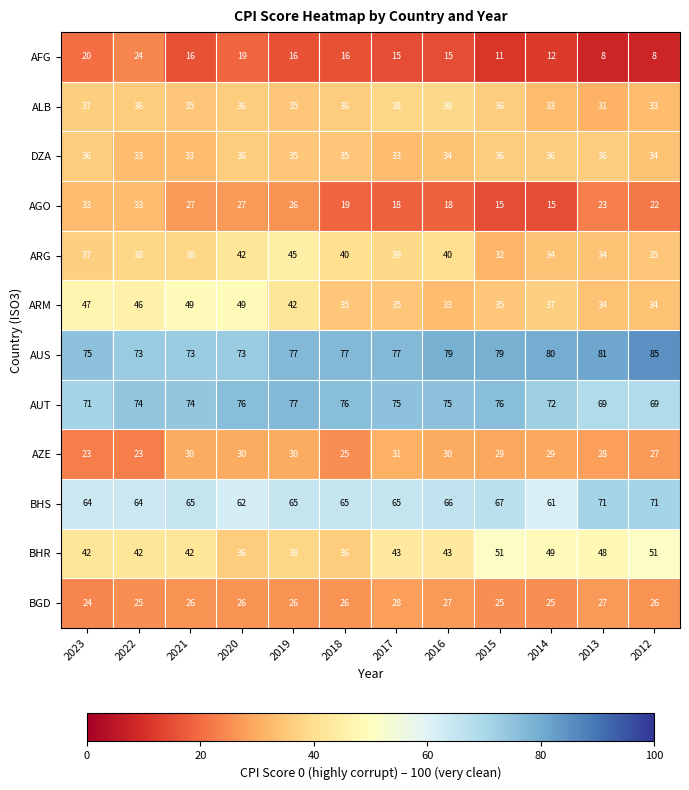

What is the difference between the maximum and minimum values in the DZA series?

3